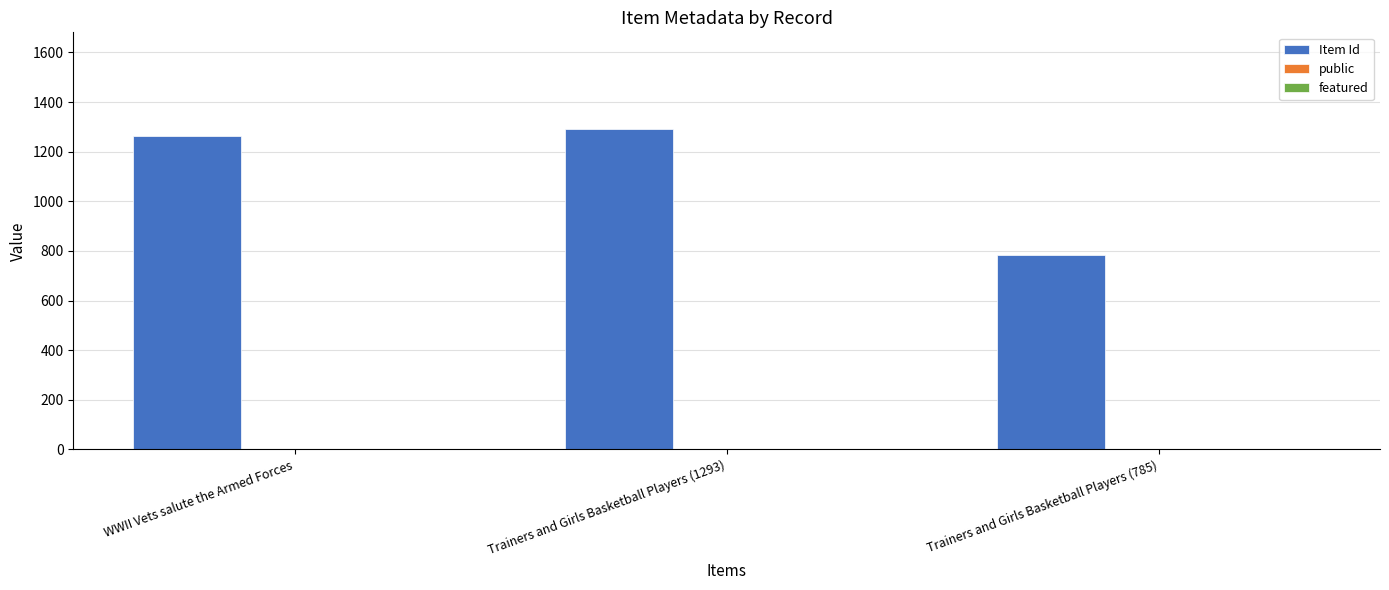

Which series has the largest total across all categories?

Item Id